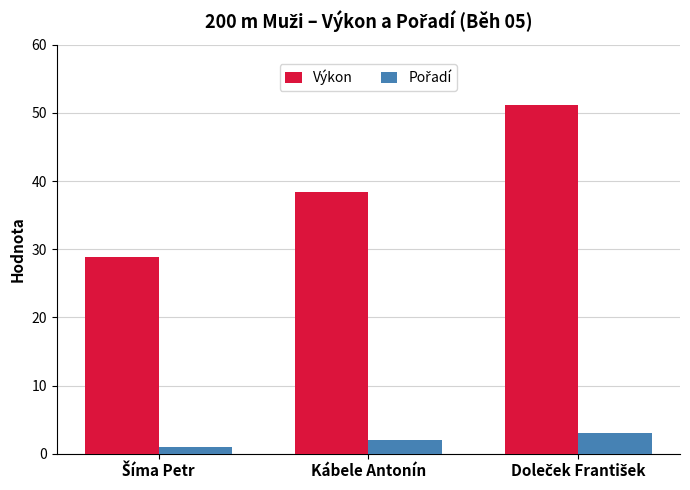

Which series has the largest range (max minus min)?

Výkon